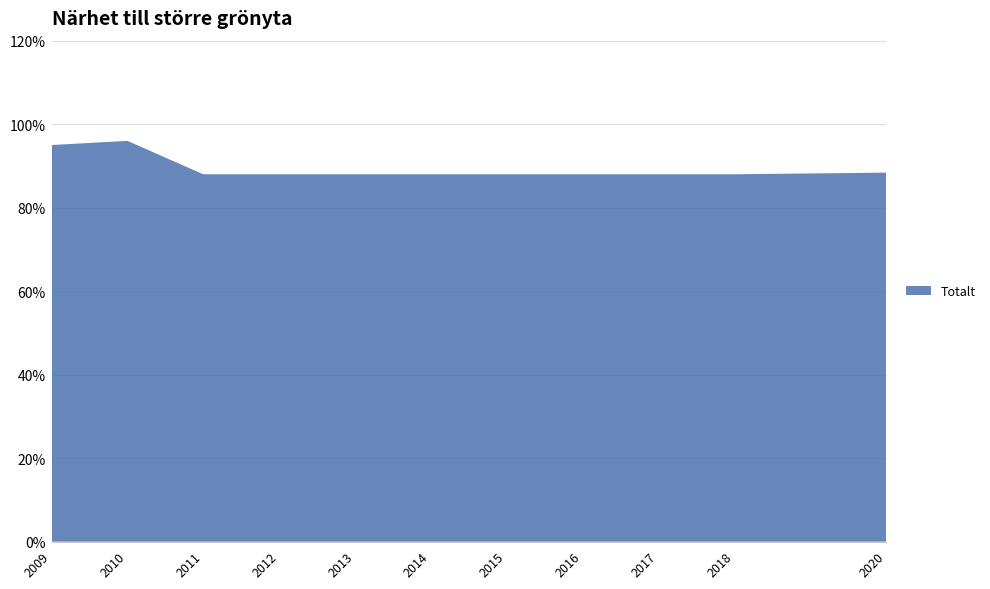

Reading left to right, transcribe all the data shown in this chart.

2009=95.0	2010=96.0	2011=88.0	2012=88.0	2013=88.0	2014=88.0	2015=88.0	2016=88.0	2017=88.0	2018=88.0	2020=88.4